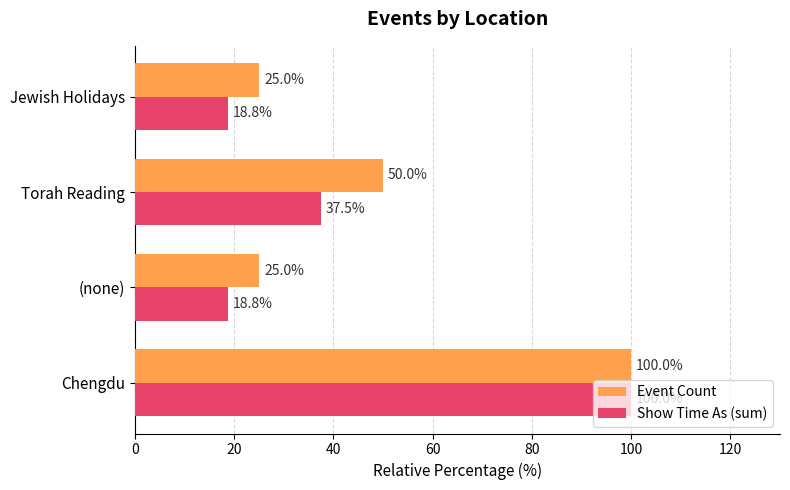

What are all the series names shown in the legend?

Event Count, Show Time As (sum)